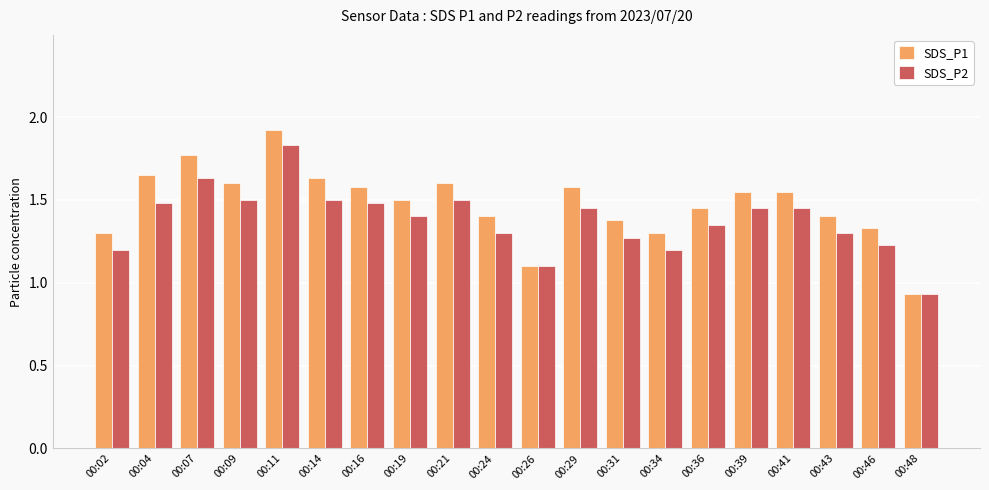

What is the difference between the maximum and minimum values in the SDS_P1 series?

1.0